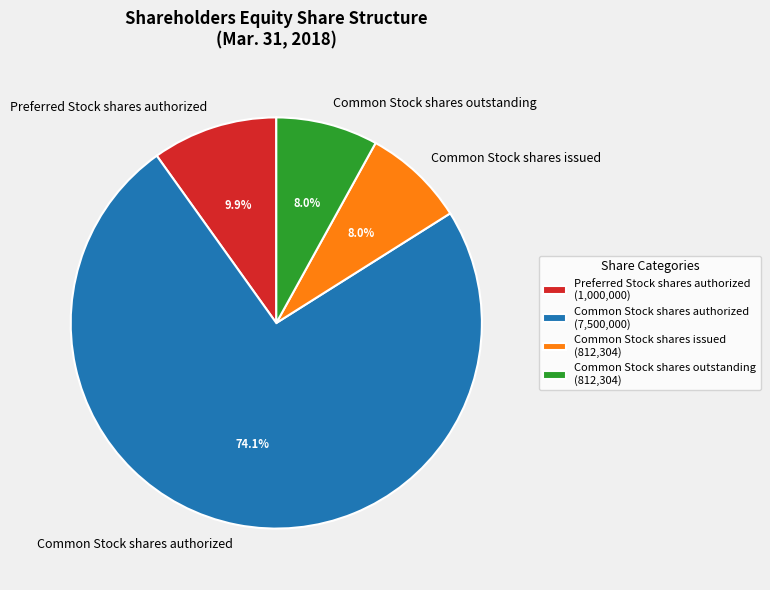

Which has a higher value, Preferred Stock shares authorized or Common Stock shares outstanding?

Preferred Stock shares authorized